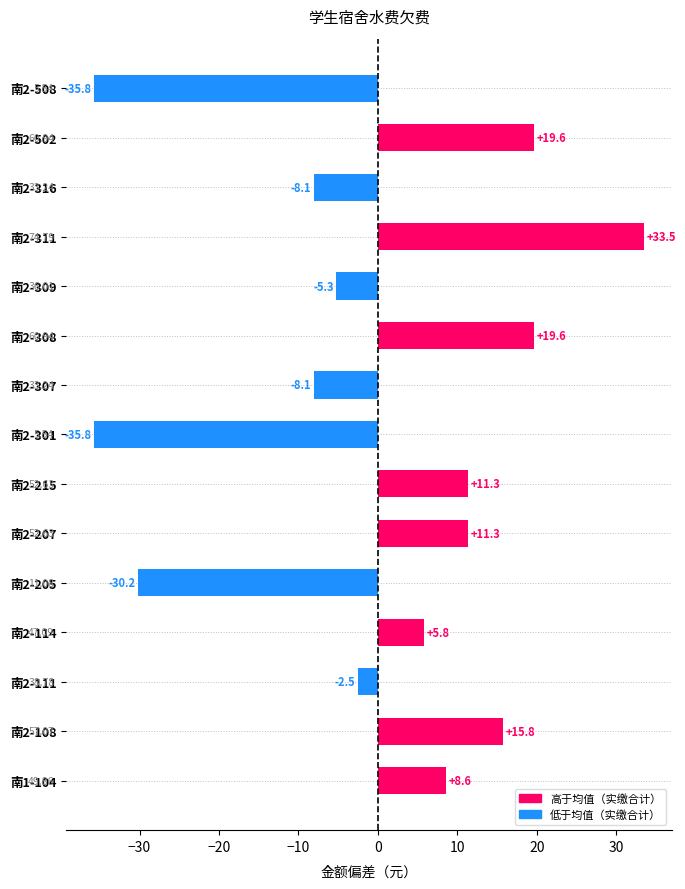

How many bars are there in total?

15